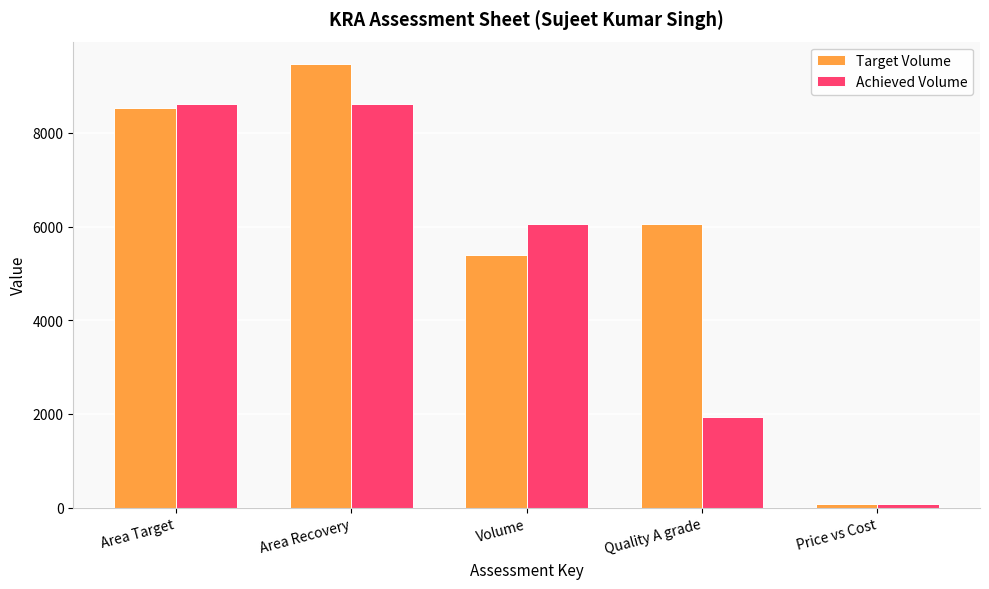

What is the total value across all series at Price vs Cost?

148.4